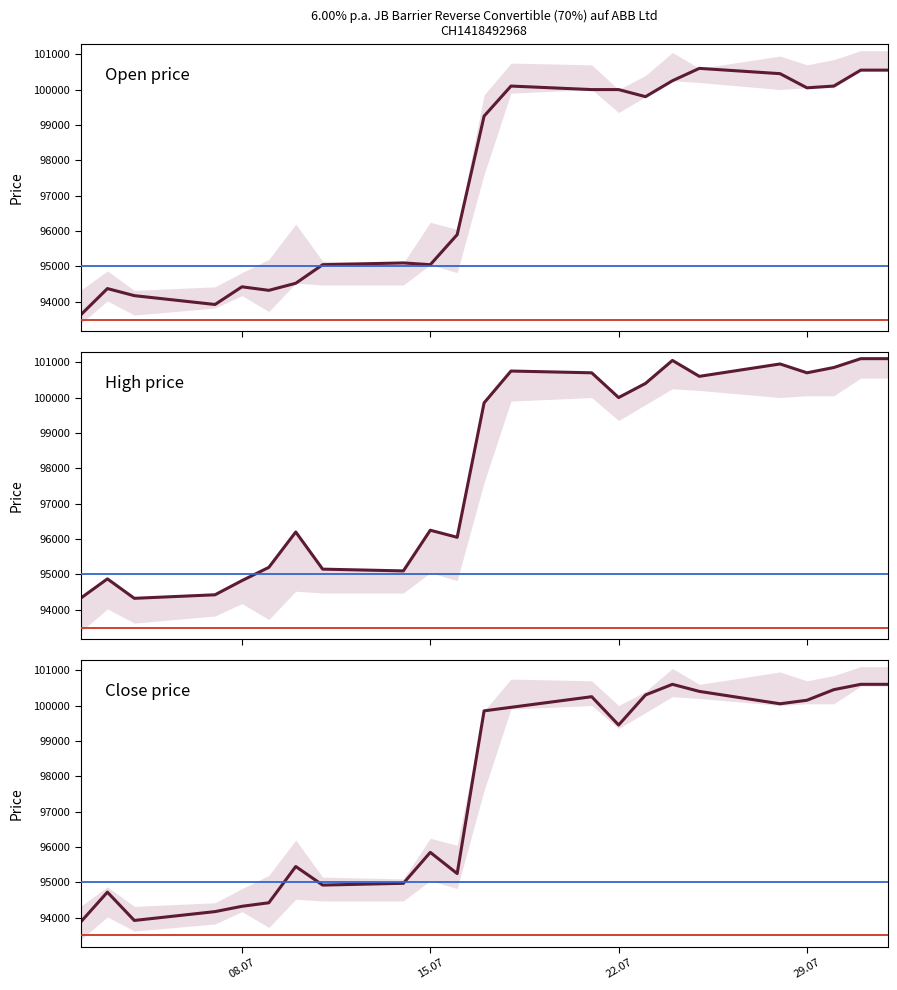

Reading left to right, what are all the values shown in this chart?

Open price: 93625	94375	94175	93925	94425	94325	94525	95050	95100	95050	95900	99250	100100	100000	100000	99800	100250	100600	100450	100050	100100	100550	100550
High price: 94325	94875	94325	94425	94825	95200	96200	95150	95100	96250	96050	99850	100750	100700	100000	100400	101050	100600	100950	100700	100850	101100	101100
Close price: 93875	94725	93925	94175	94325	94425	95450	94925	94975	95850	95250	99850	99950	100250	99450	100300	100600	100400	100050	100150	100450	100600	100600